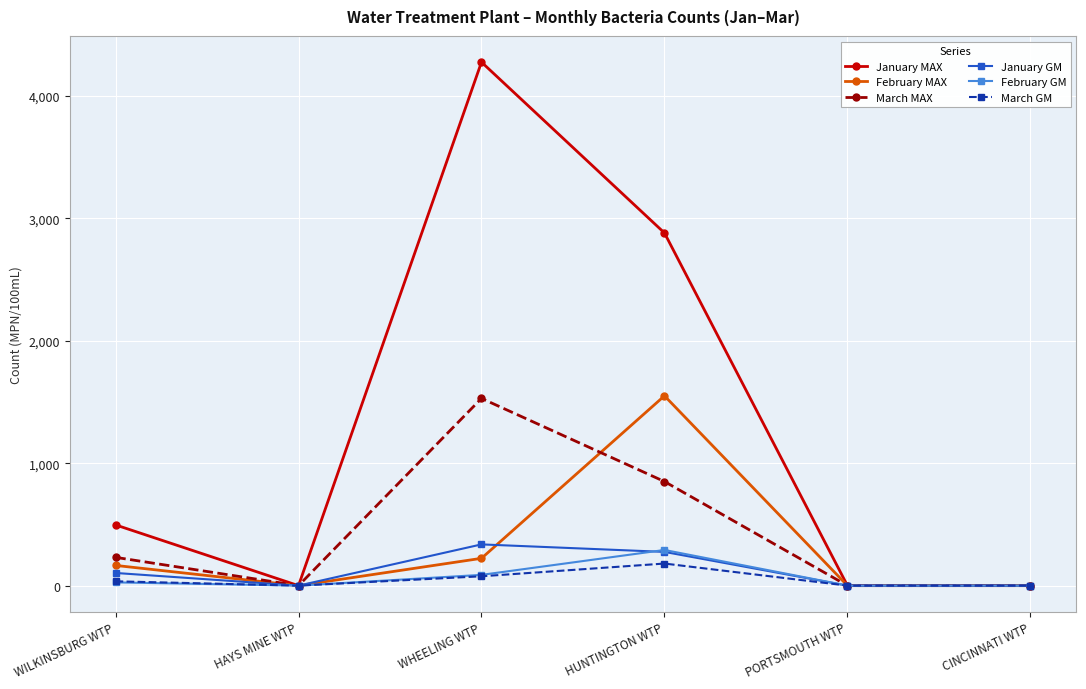

Where is the first local maximum for January MAX?

WHEELING WTP